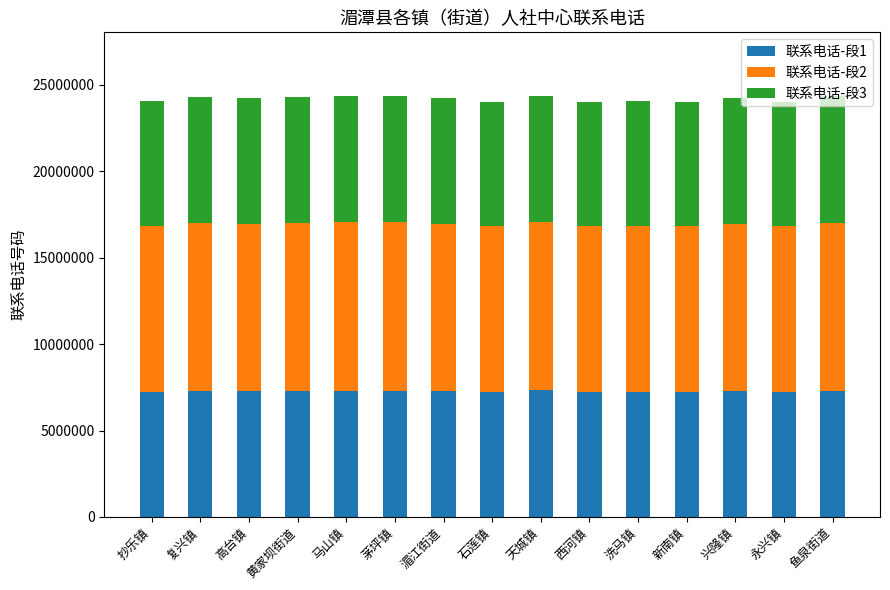

What is the highest value of the 联系电话-段1 series?

7317000.9